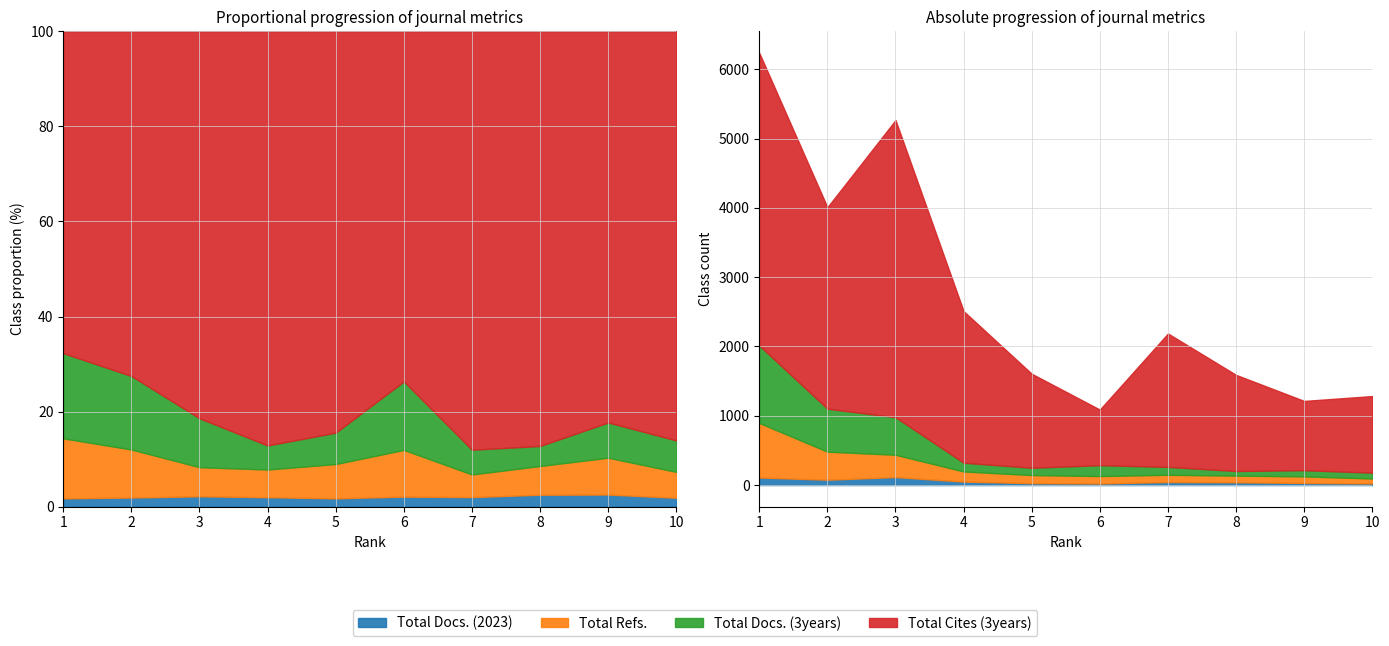

True or false: Total Cites (3years) has more than 1 interior local peaks.

True